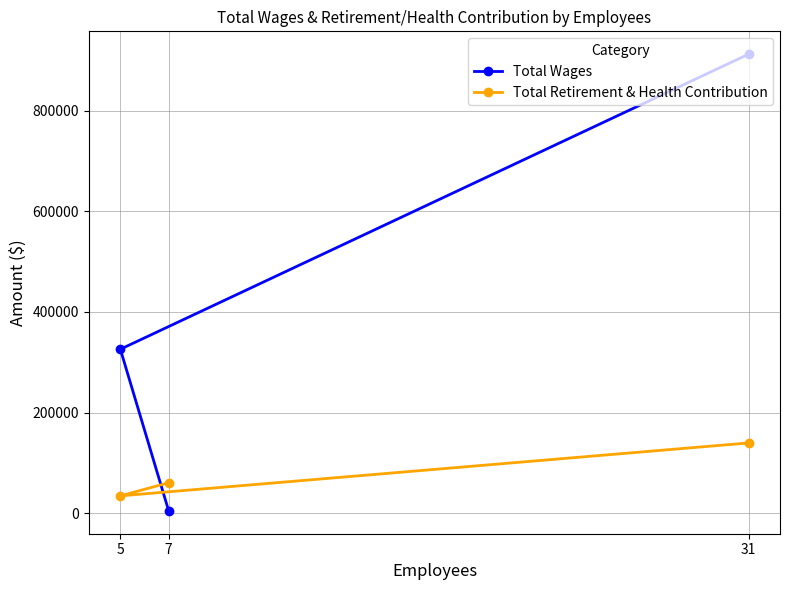

The value of Total Wages at 31 is 1414496. True or false?

False